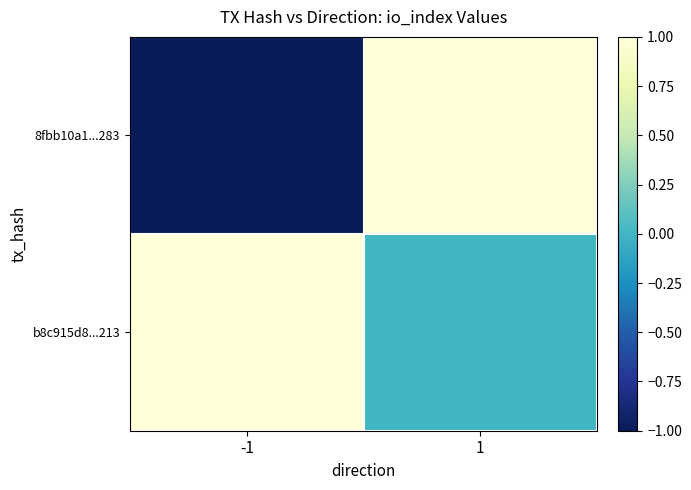

What is the spread (max minus min) of values at -1?

2